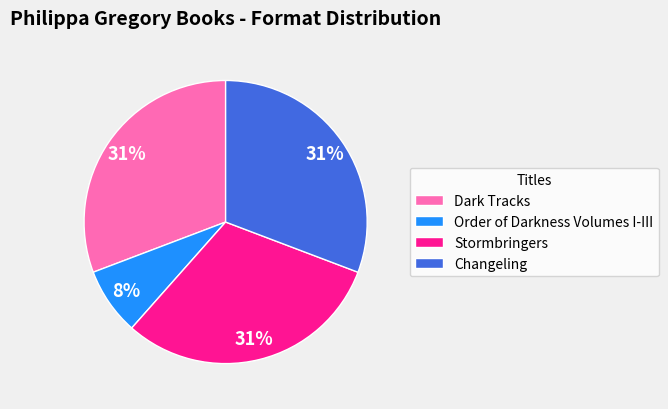

To the nearest percent, what percentage of the pie is Order of Darkness Volumes I-III?

8%